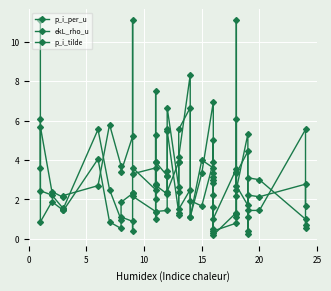

Reading left to right, list all the values displayed in this chart.

p_i_per_u: 3.6	5.7	2.4	2.1	2.2	2.7	5.8	3.7	3.4	5.2	11.1	3.3	3.6	3.9	2.8	3.9	3.2	3.2	2.4	3.9	3.9	1.5	2.5	1.1	4.0	3.6	0.3	3.0	1.6	0.4	0.8	1.1	3.4	2.7	1.7	0.4	3.1	3.0	1.0	0.7
ekL_rho_u: 6.1	0.9	1.9	1.4	1.4	4.1	0.9	0.5	1.1	0.9	0.4	2.2	1.4	1.0	5.3	1.4	1.4	3.4	5.5	1.3	1.2	5.5	6.7	1.9	1.7	3.9	3.2	3.3	2.8	1.0	3.6	11.1	1.3	2.5	5.3	1.1	1.4	1.4	5.5	1.7
p_i_tilde: 11.1	2.4	2.2	1.5	1.6	5.5	2.5	1.0	1.9	2.3	2.3	3.6	2.5	2.0	7.5	2.7	2.3	5.5	6.7	2.6	2.4	4.2	8.3	1.1	3.3	6.9	0.5	5.0	2.2	0.2	1.3	6.1	2.2	3.3	4.4	0.2	2.2	2.1	2.8	0.6